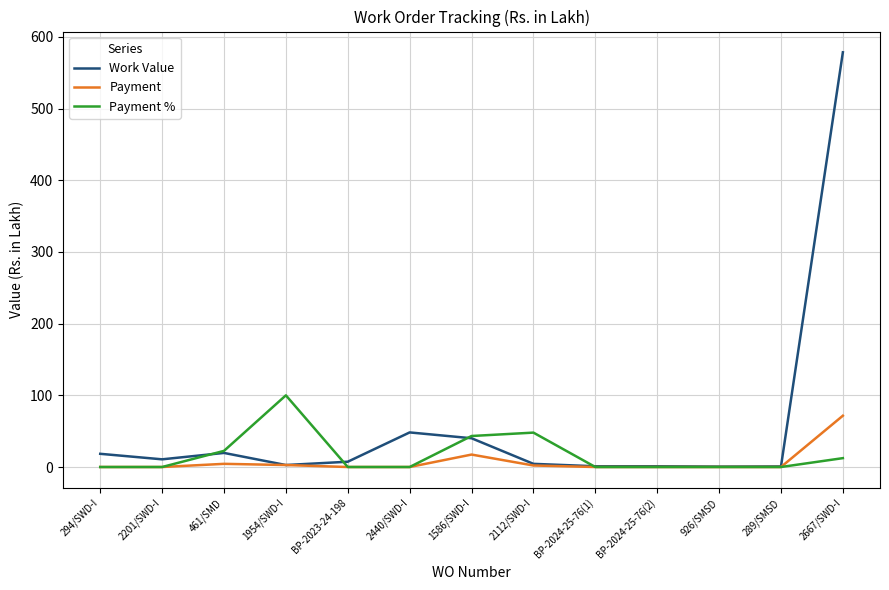

What is the greatest value displayed?

578.6